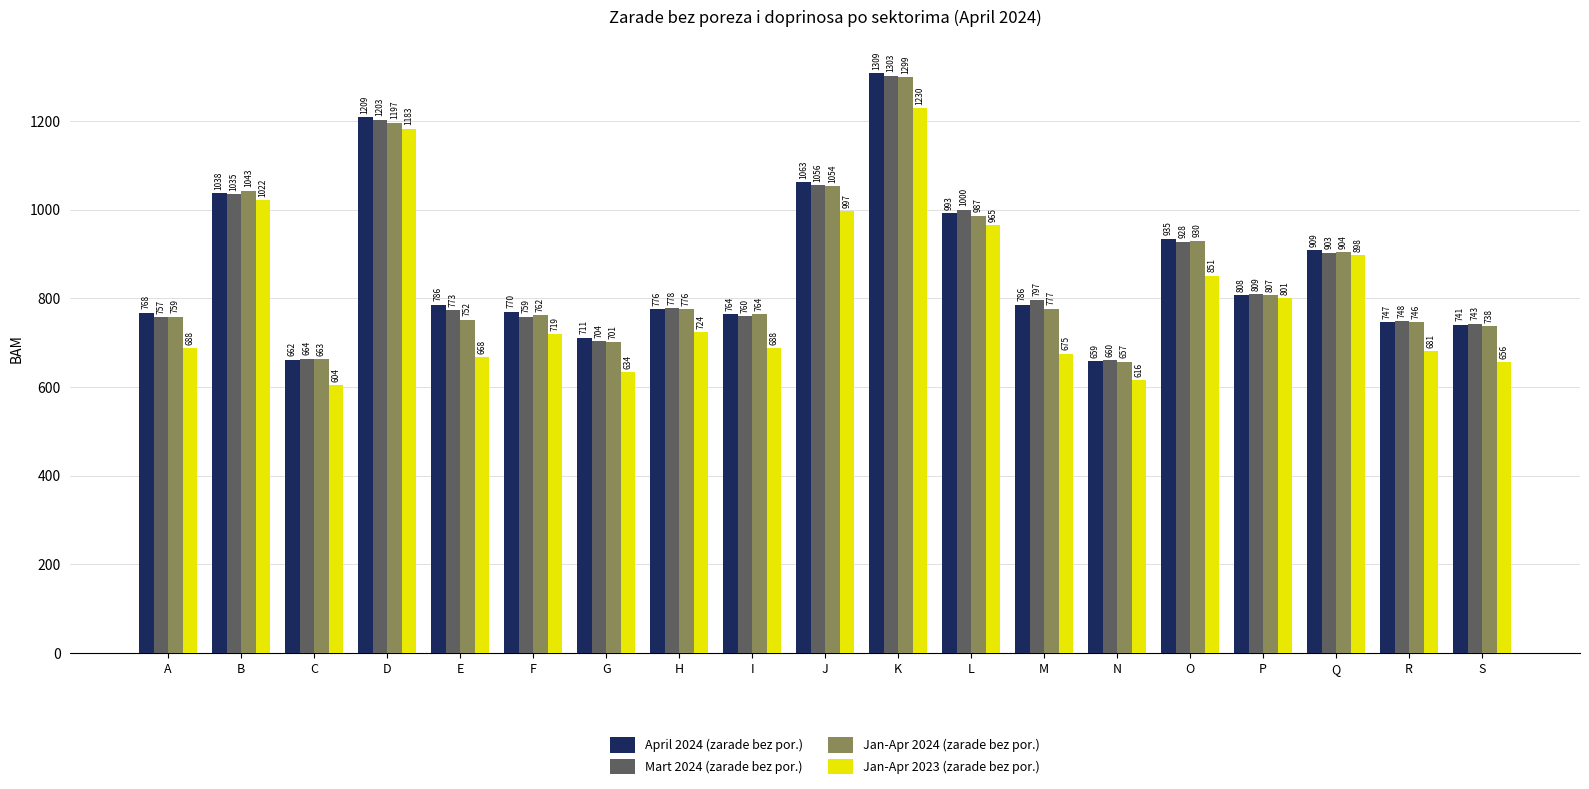

Rank the series by their maximum value, from highest to lowest.

April 2024 (zarade bez por.), Mart 2024 (zarade bez por.), Jan-Apr 2024 (zarade bez por.), Jan-Apr 2023 (zarade bez por.)